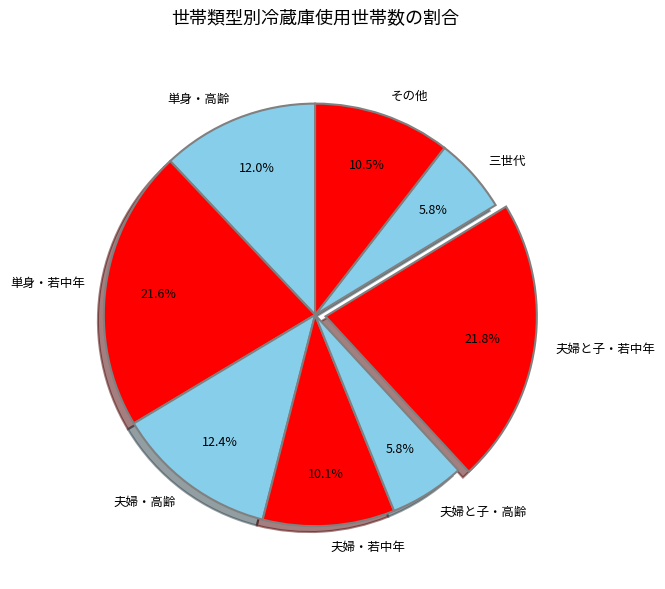

Is it true that 三世代 is 6% of the pie?

True